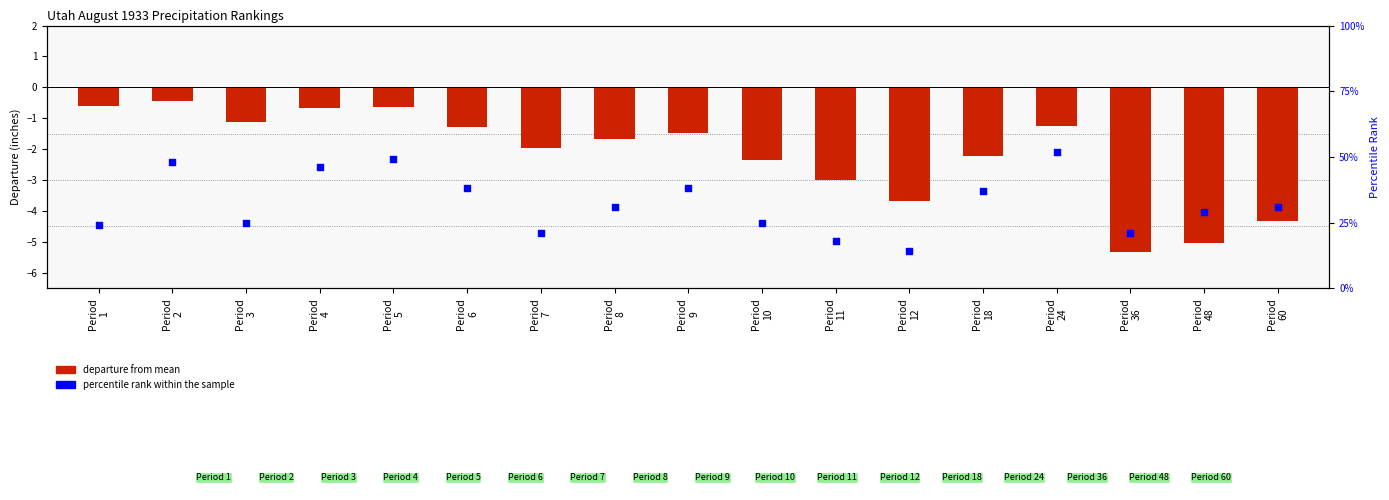

Which series has the largest total across all categories?

percentile rank within sample